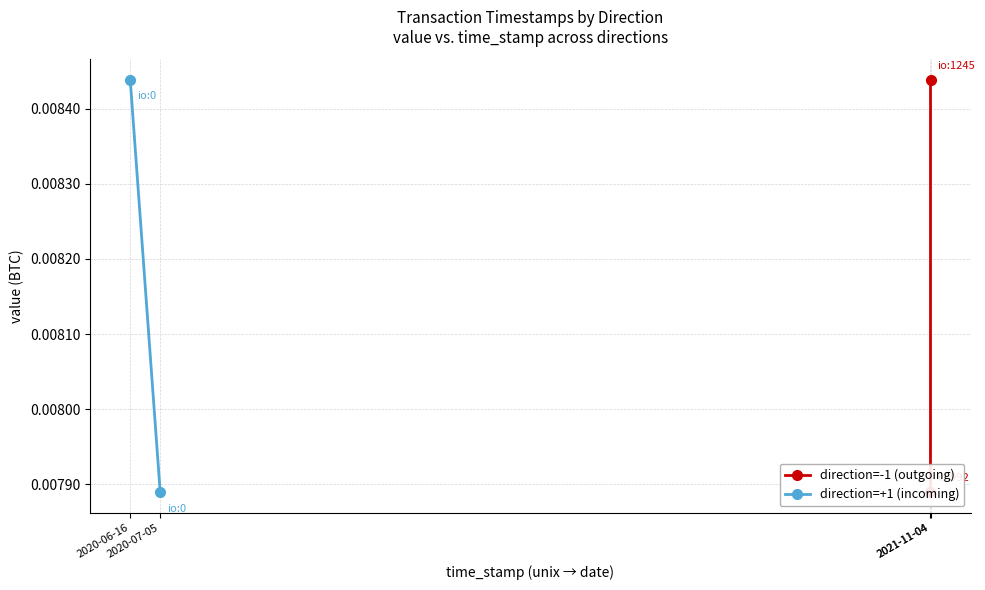

Is it true that direction=+1 (incoming) equals 0.0 at 2020-07-05?

False